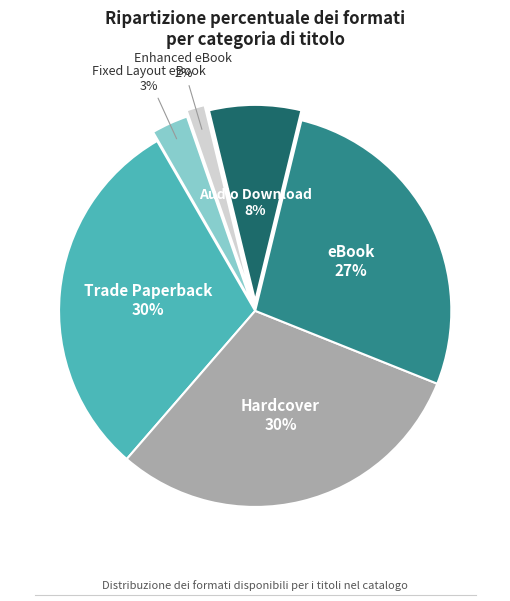

Does any single category account for the majority?

No